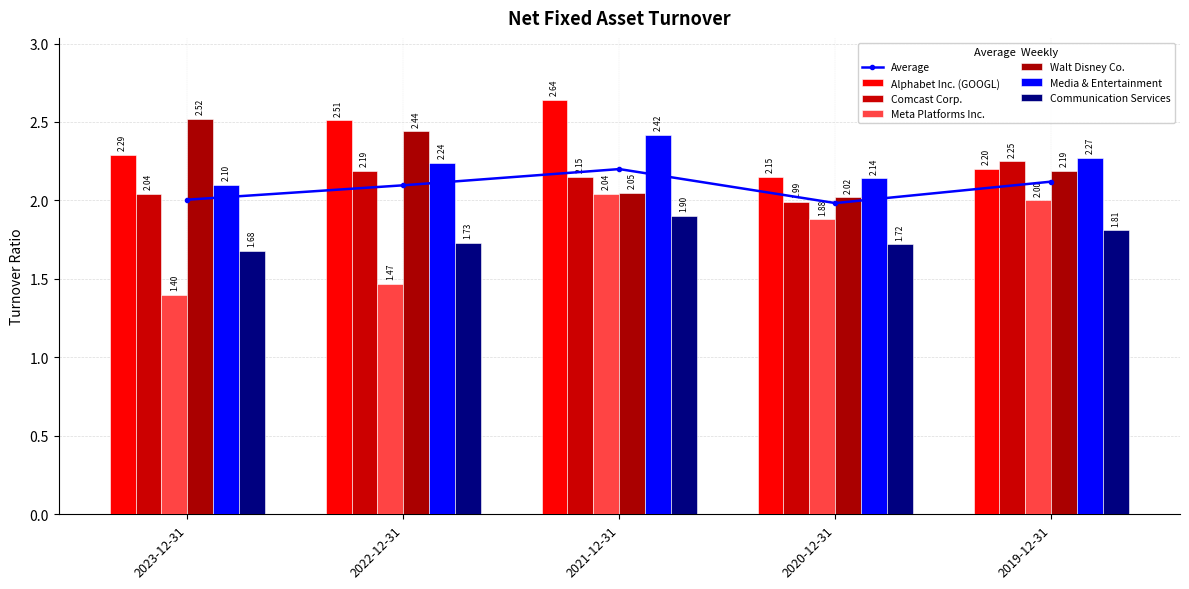

What is the label of the 4th bar from the left?

2020-12-31